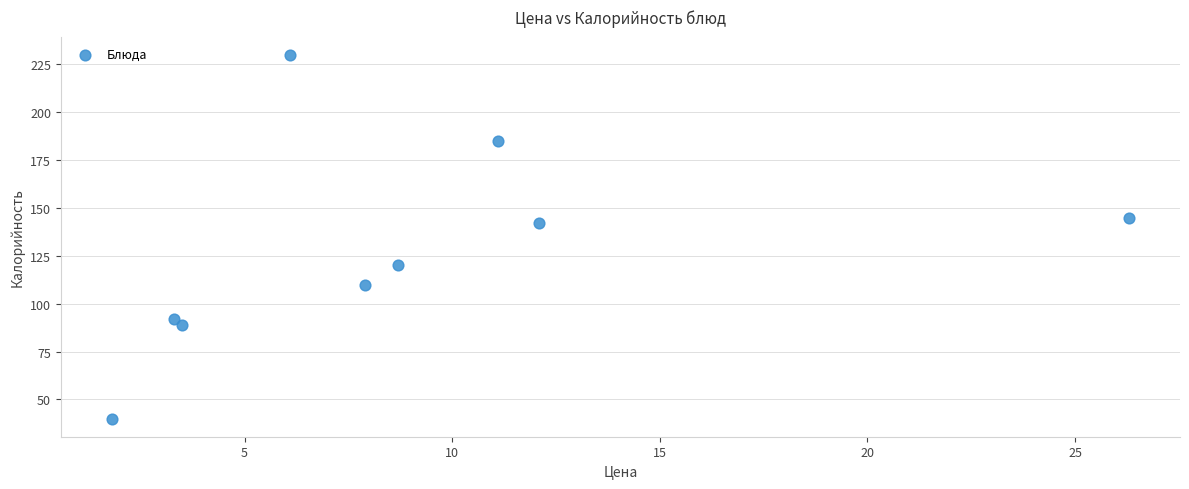

What Y value in the scatter plot is closest to 135?

142.0